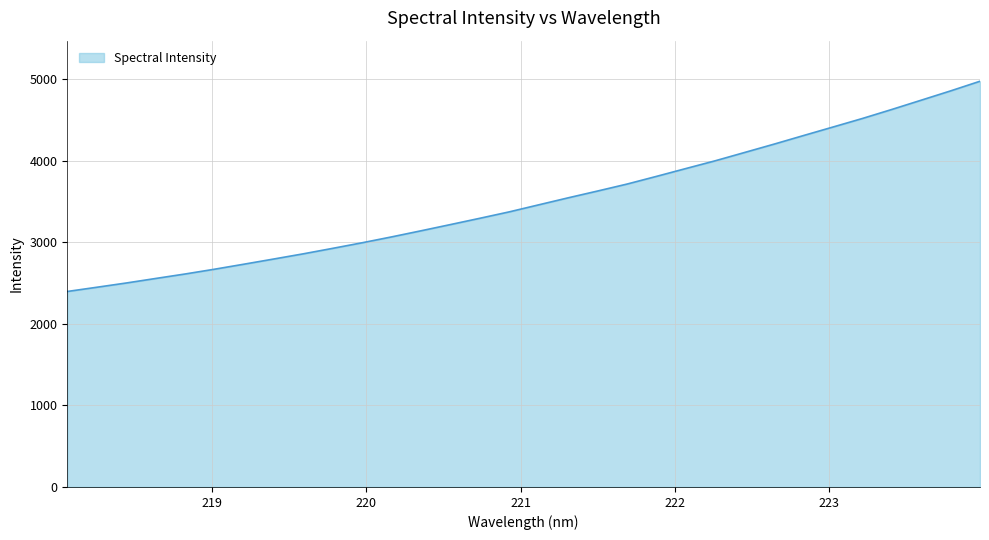

What is the sum of all values?

112376.5